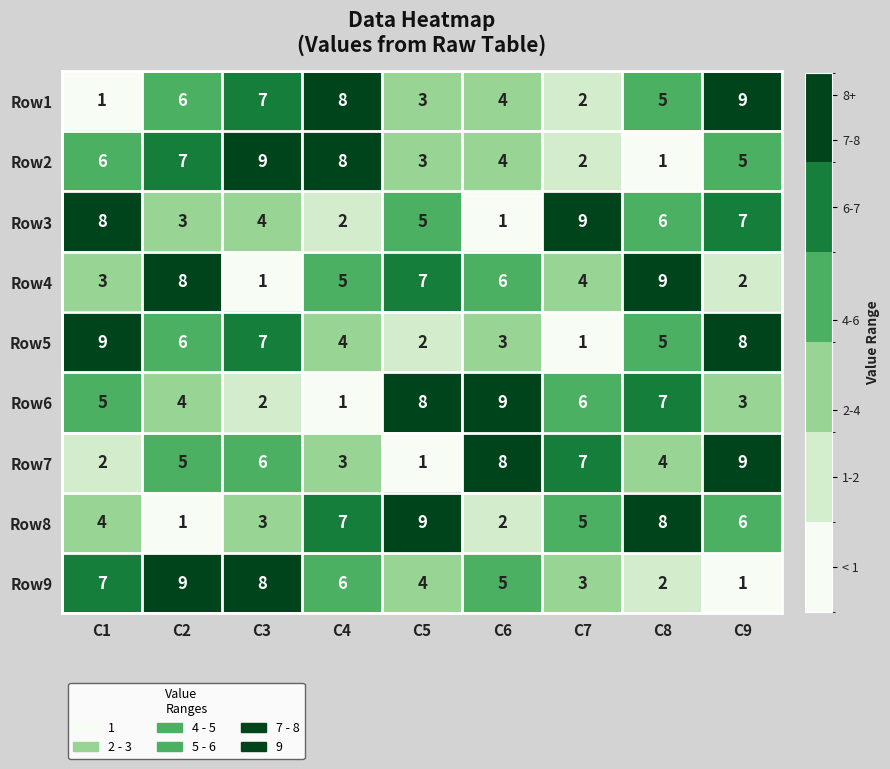

The value of Row8 at C8 is 8. True or false?

True